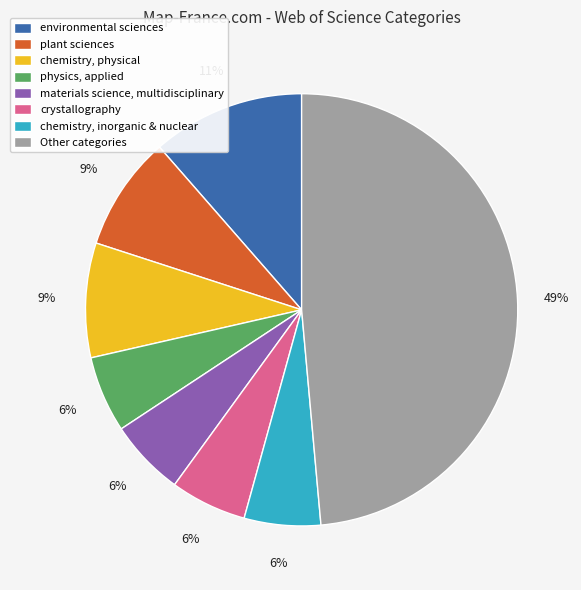

How many segments does this pie chart have?

8